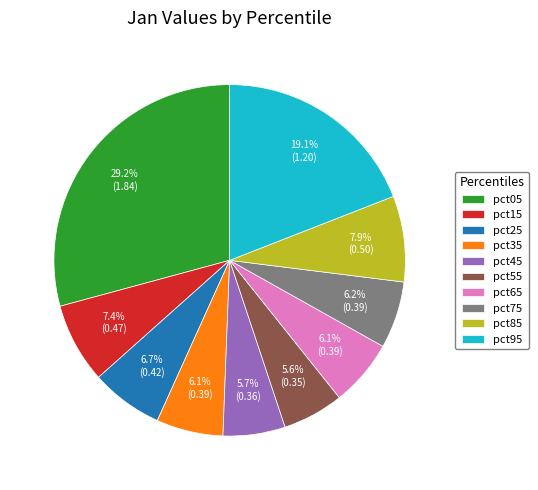

Does any single category account for the majority?

No